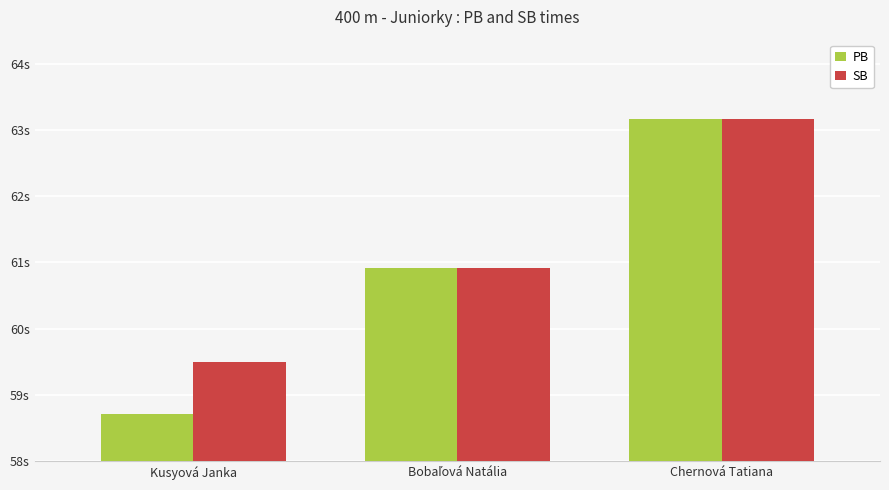

What is the label of the 1st bar from the left?

Kusyová Janka